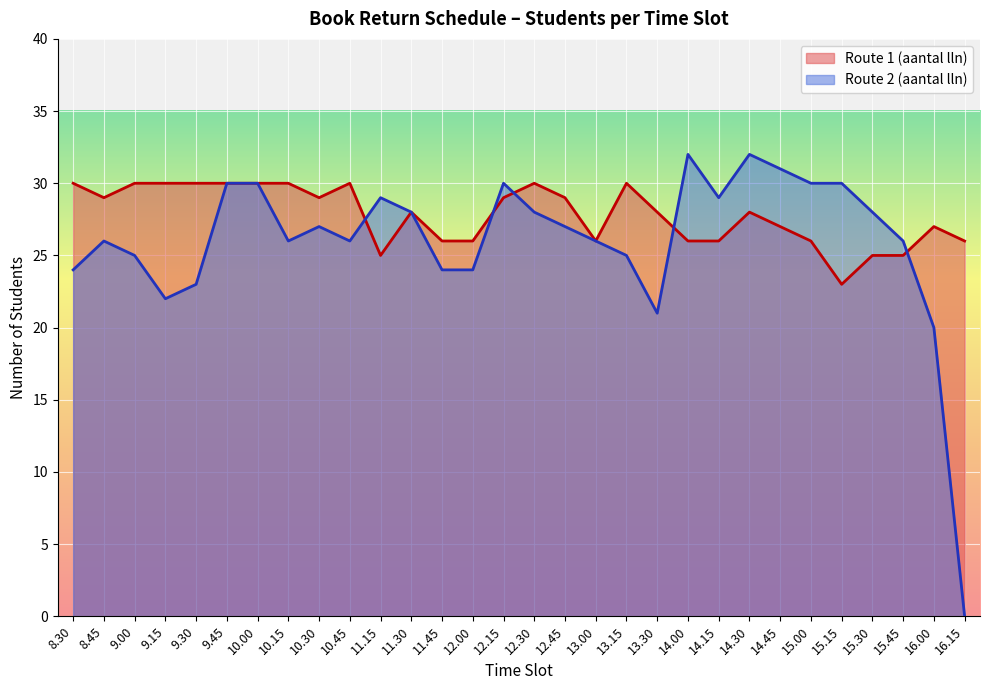

Reading left to right, list all the values displayed in this chart.

Route 1 (aantal lln): 8.30=30	8.45=29	9.00=30	9.15=30	9.30=30	9.45=30	10.00=30	10.15=30	10.30=29	10.45=30	11.15=25	11.30=28	11.45=26	12.00=26	12.15=29	12.30=30	12.45=29	13.00=26	13.15=30	13.30=28	14.00=26	14.15=26	14.30=28	14.45=27	15.00=26	15.15=23	15.30=25	15.45=25	16.00=27	16.15=26
Route 2 (aantal lln): 8.30=24	8.45=26	9.00=25	9.15=22	9.30=23	9.45=30	10.00=30	10.15=26	10.30=27	10.45=26	11.15=29	11.30=28	11.45=24	12.00=24	12.15=30	12.30=28	12.45=27	13.00=26	13.15=25	13.30=21	14.00=32	14.15=29	14.30=32	14.45=31	15.00=30	15.15=30	15.30=28	15.45=26	16.00=20	16.15=0